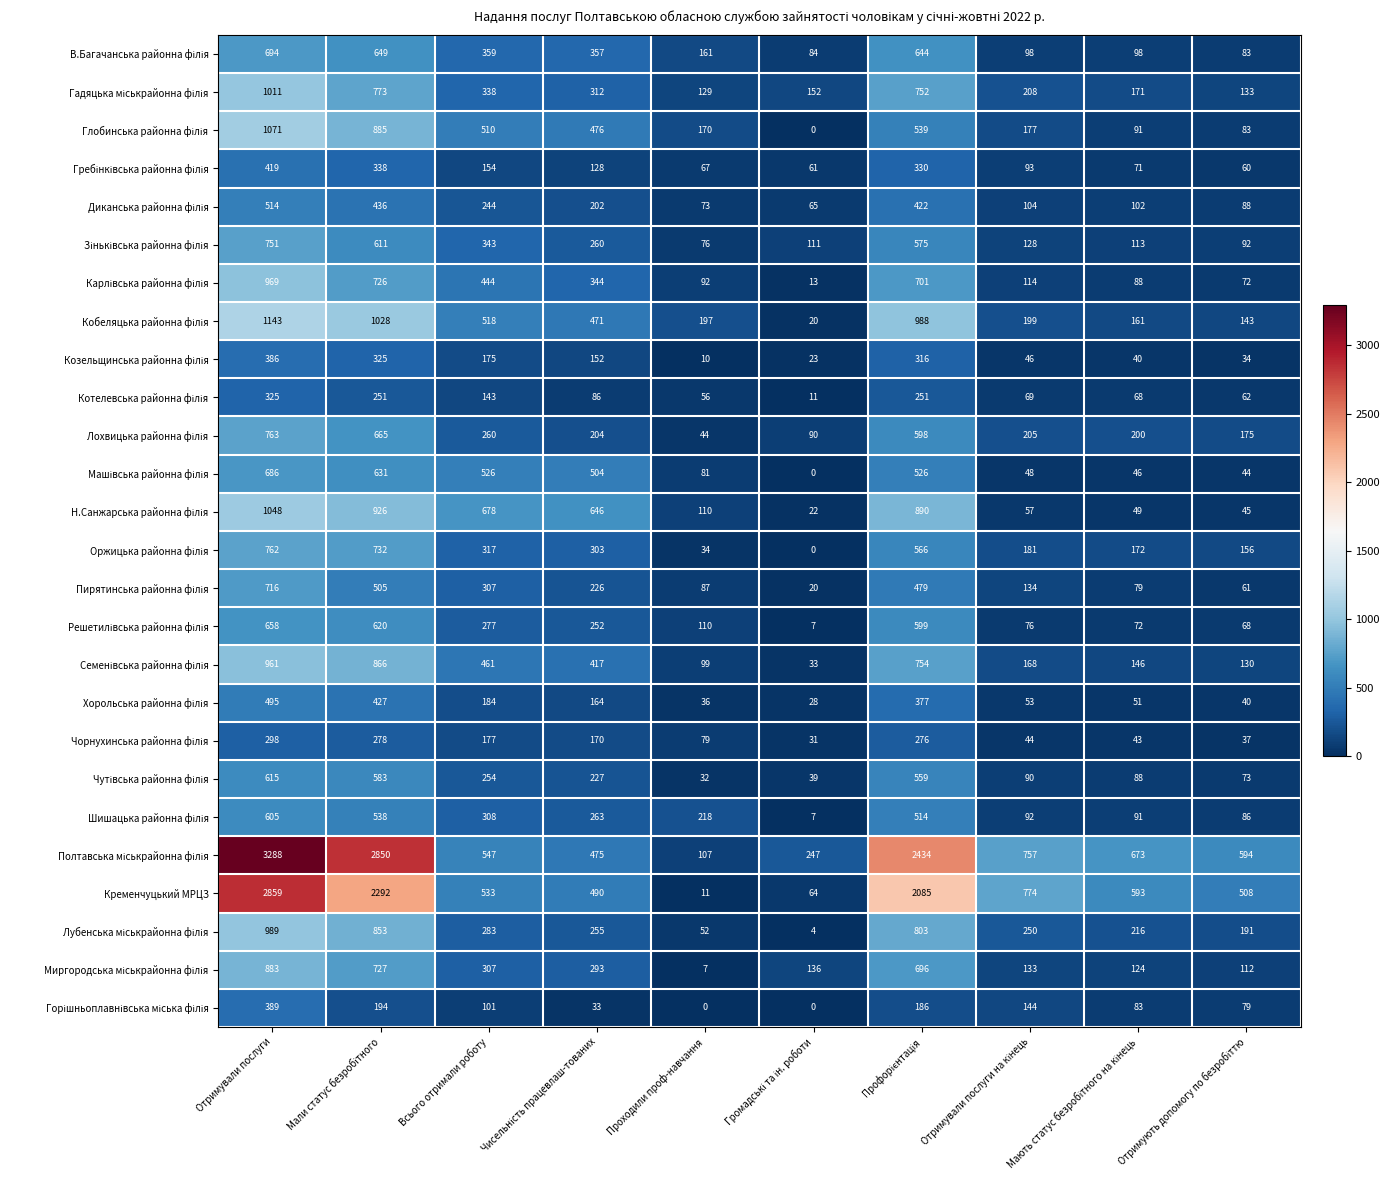

What is the difference between the second highest and minimum values in the Кременчуцький МРЦЗ series?

2281